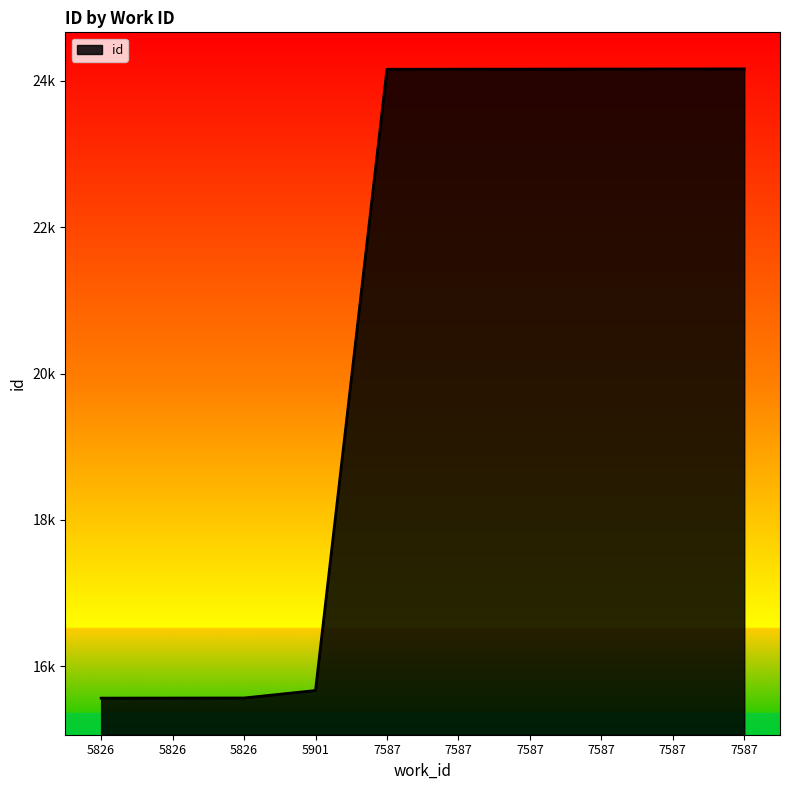

What is the approximate value at 7587, to the nearest 10?

24160